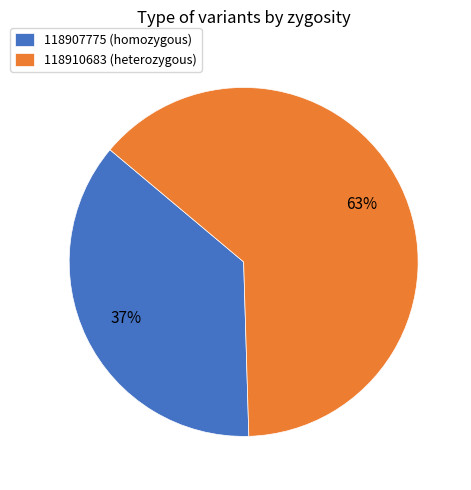

Which category has the biggest portion of the pie?

118910683 (heterozygous)